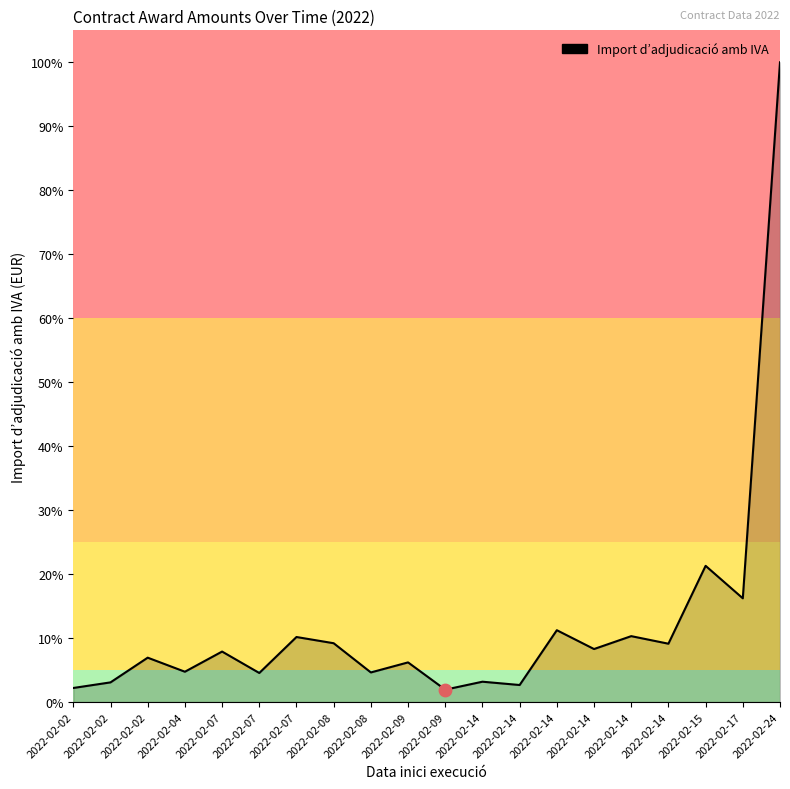

Which has a higher value, 2022-02-09 or 2022-02-02?

2022-02-09